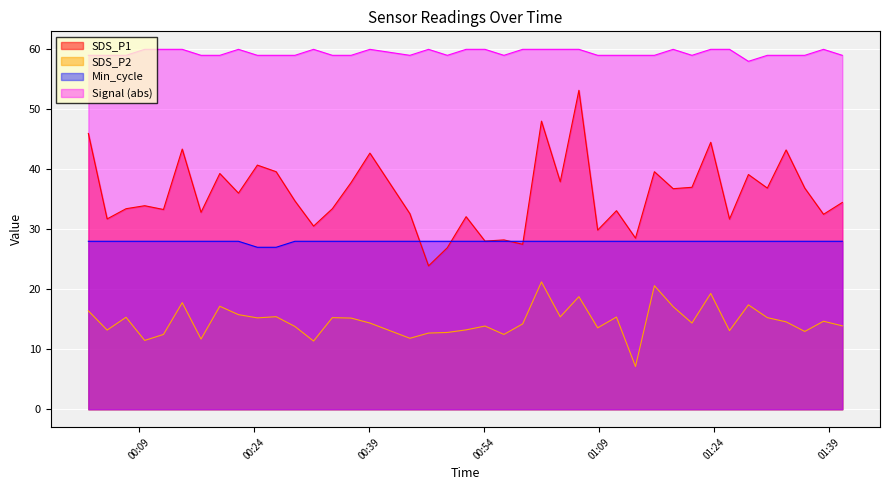

After their last crossing, which series has the higher values: SDS_P1 or Min_cycle?

SDS_P1